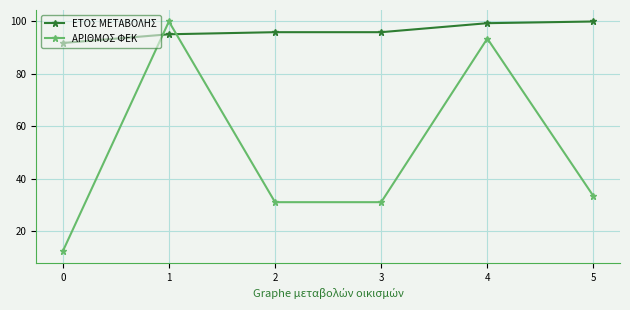

At how many categories does at least one series exceed 44?

6